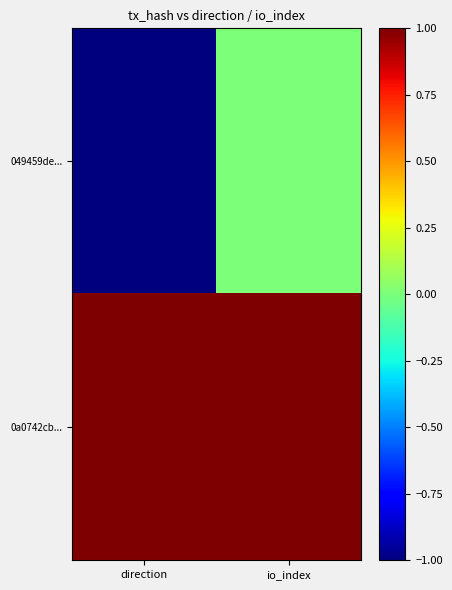

Reading left to right, list all the values displayed in this chart.

049459de...: direction=-1	io_index=0
0a0742cb...: direction=1	io_index=1